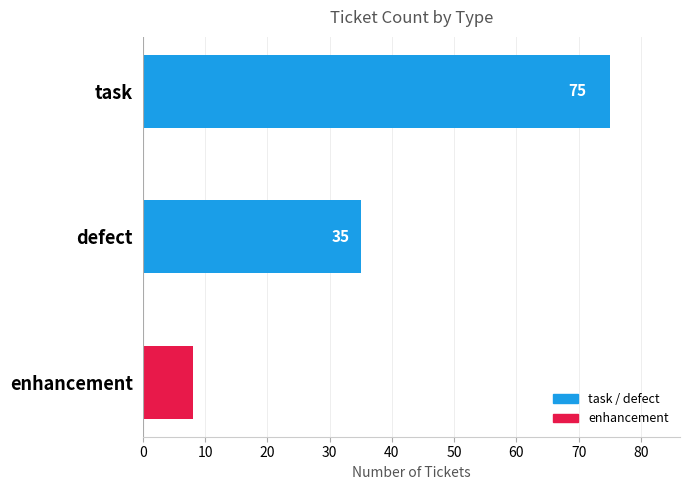

Reading top to bottom, extract all data points from this chart.

task=75	defect=35	enhancement=8